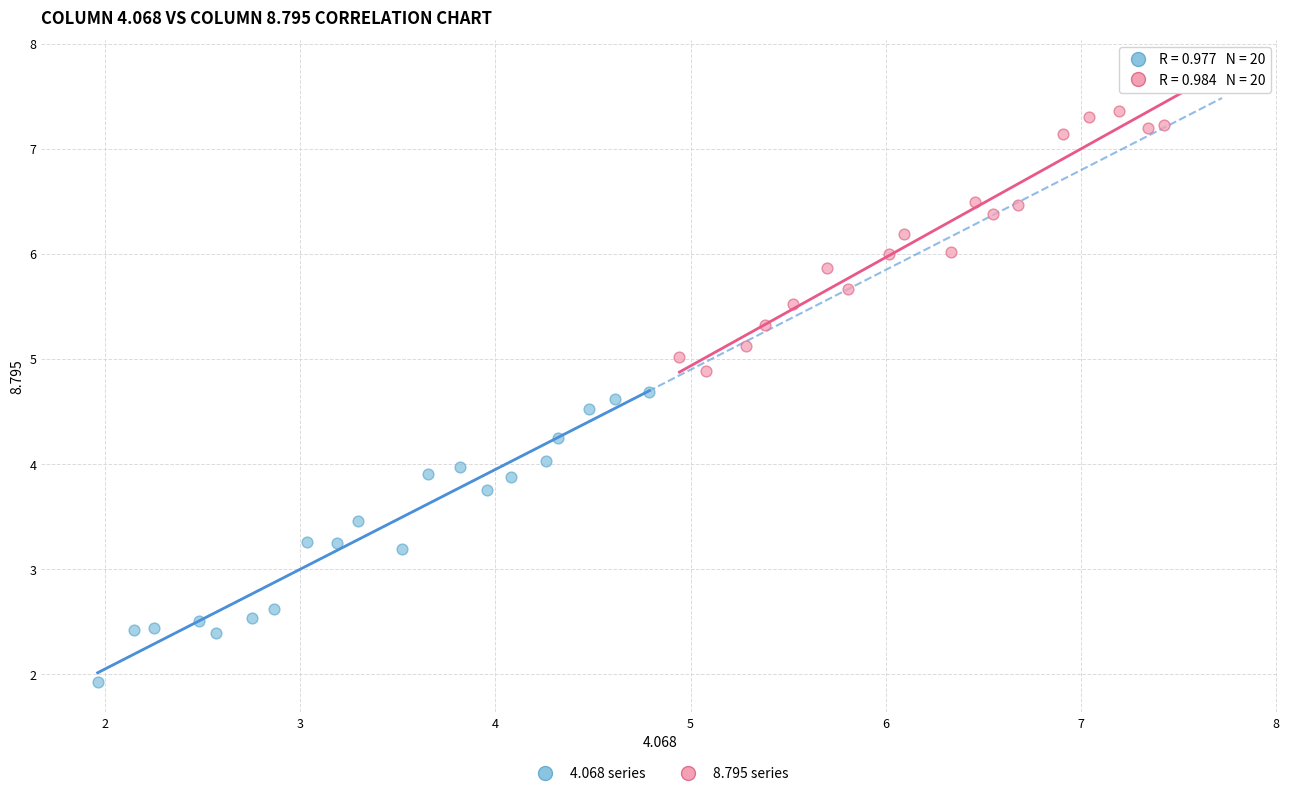

Which series reaches the minimum Y coordinate?

4.068 series